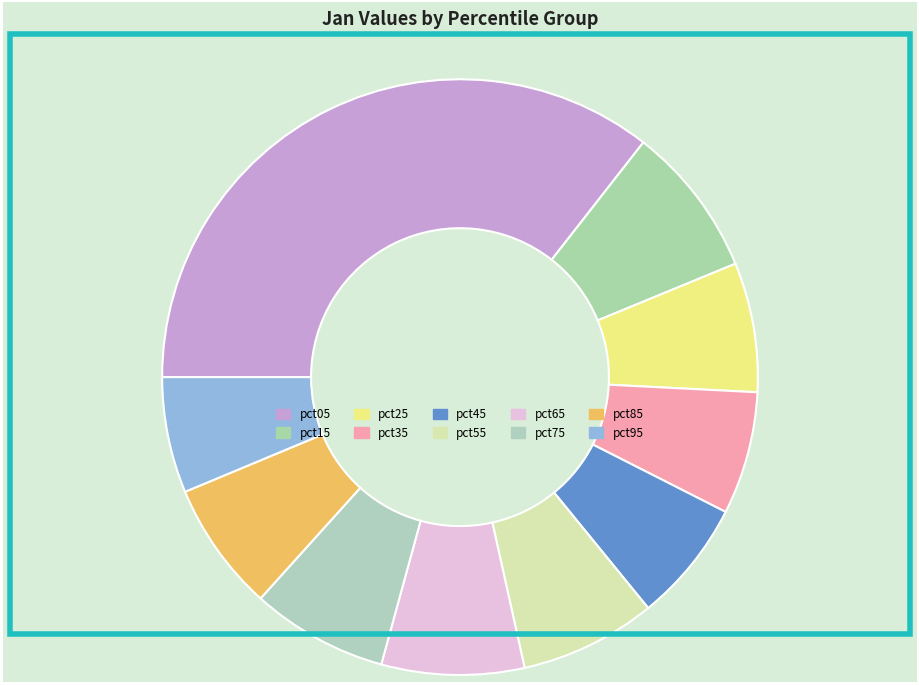

The pct85 slice represents 7% of the pie. True or false?

True